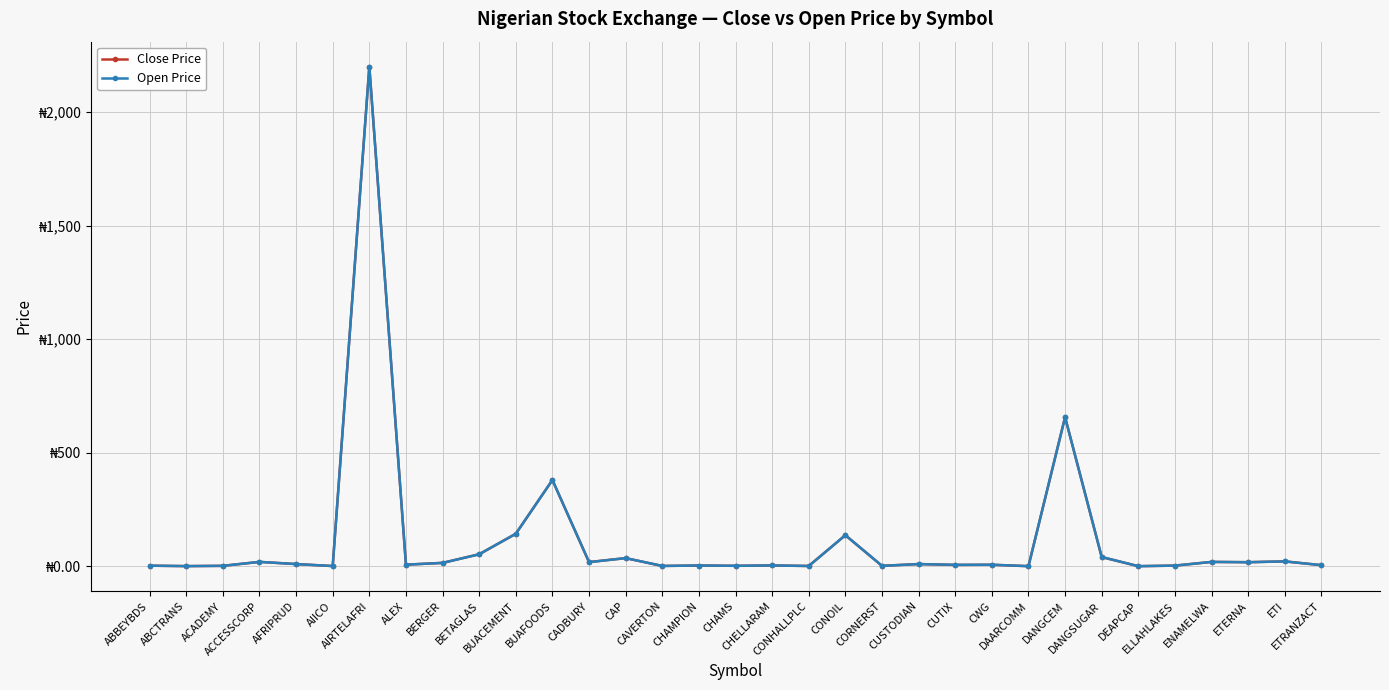

The Open Price series shows 143.2 at BUACEMENT. True or false?

True